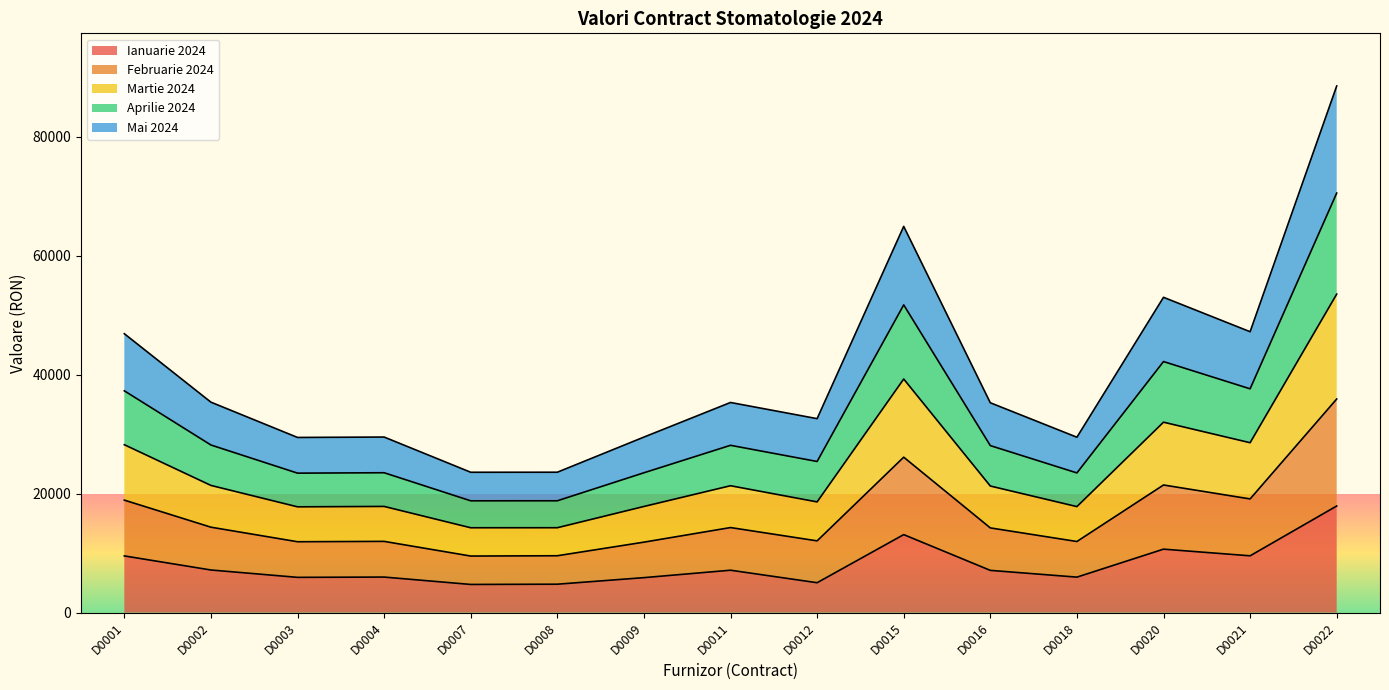

At which category is the sum across all series the highest?

D0022